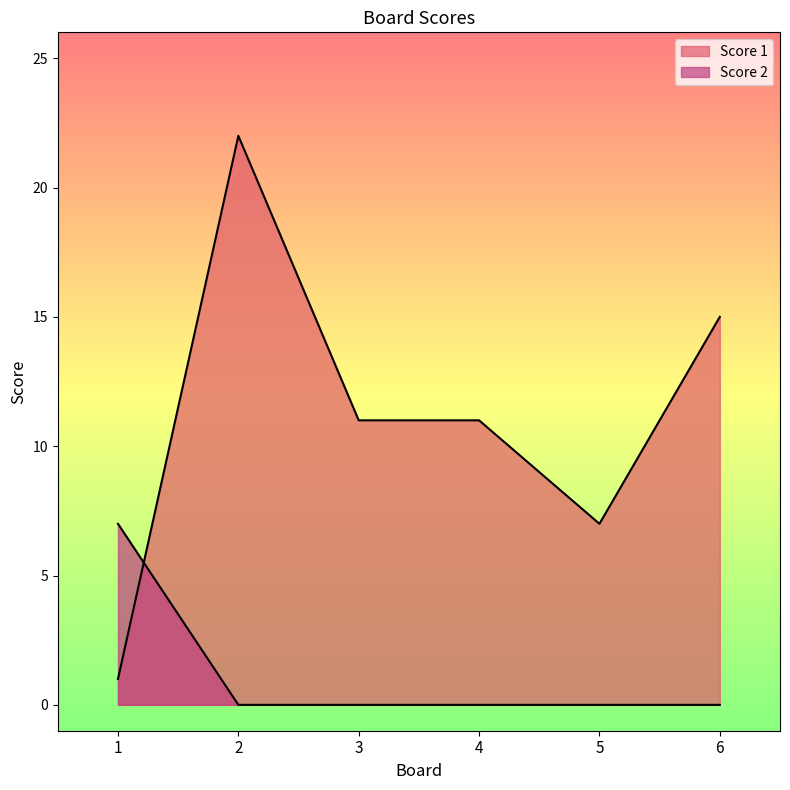

What is the sum of all Score 1 values?

67